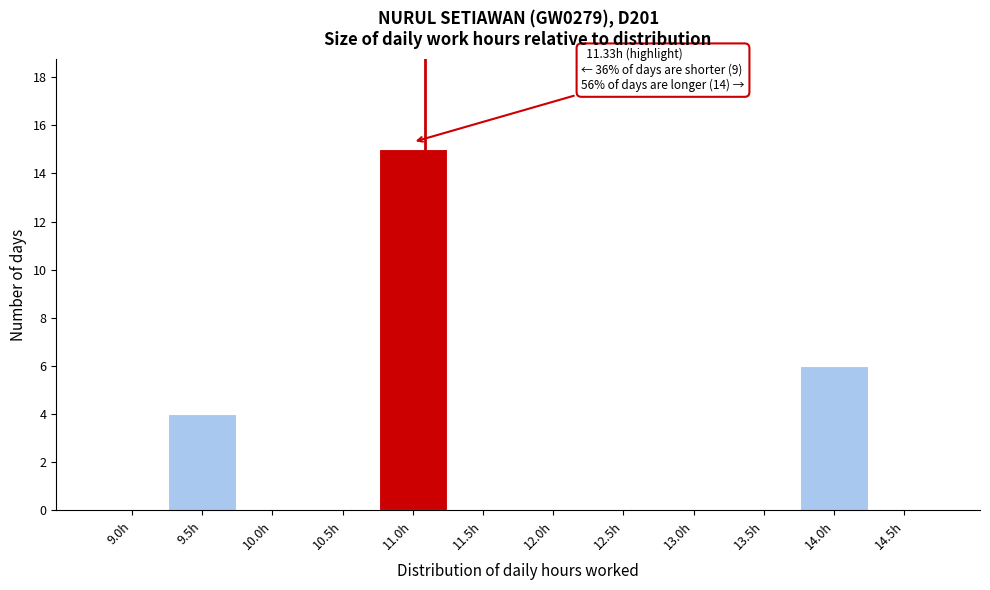

Reading left to right, extract all data points from this chart.

9.0h=0	9.5h=4	10.0h=0	10.5h=0	11.0h=15	11.5h=0	12.0h=0	12.5h=0	13.0h=0	13.5h=0	14.0h=6	14.5h=0